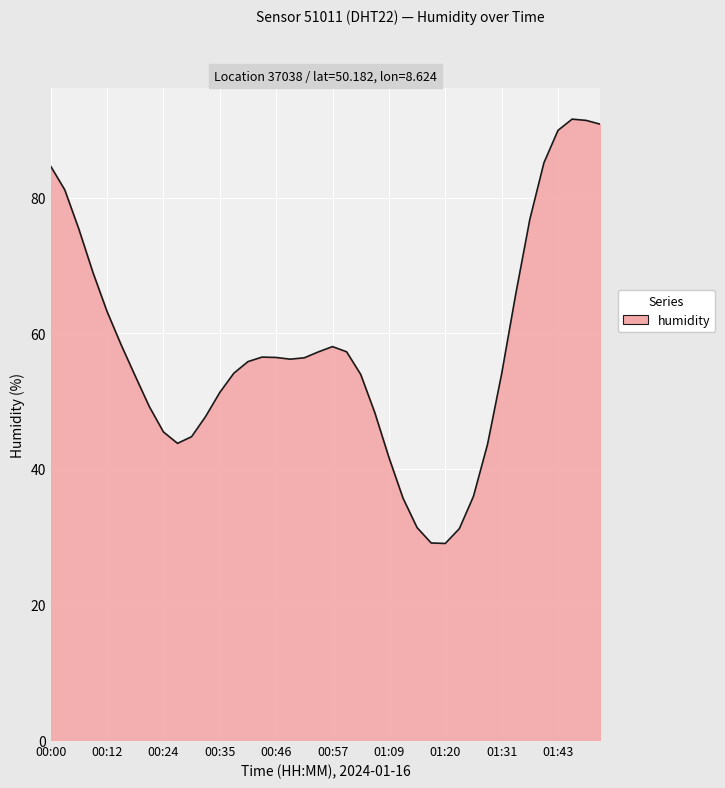

What is the difference between the maximum and minimum values?

62.6